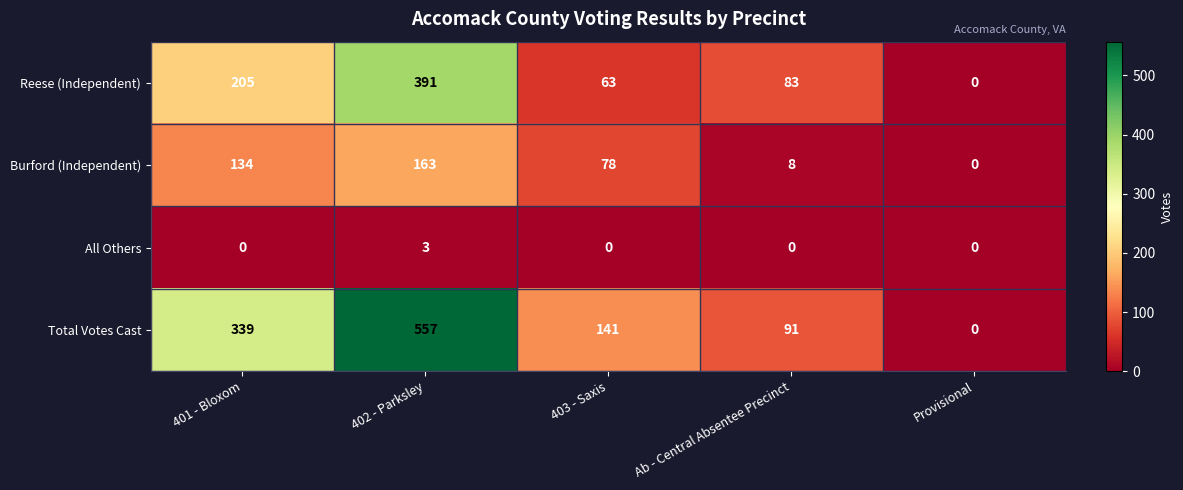

Which label corresponds to the largest value in the chart?

402 - Parksley